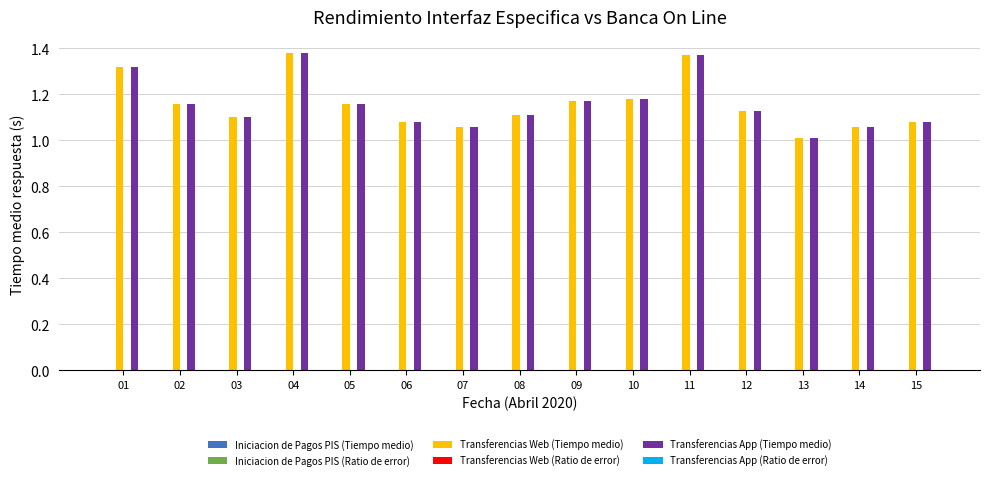

How many data points does each series have?

15